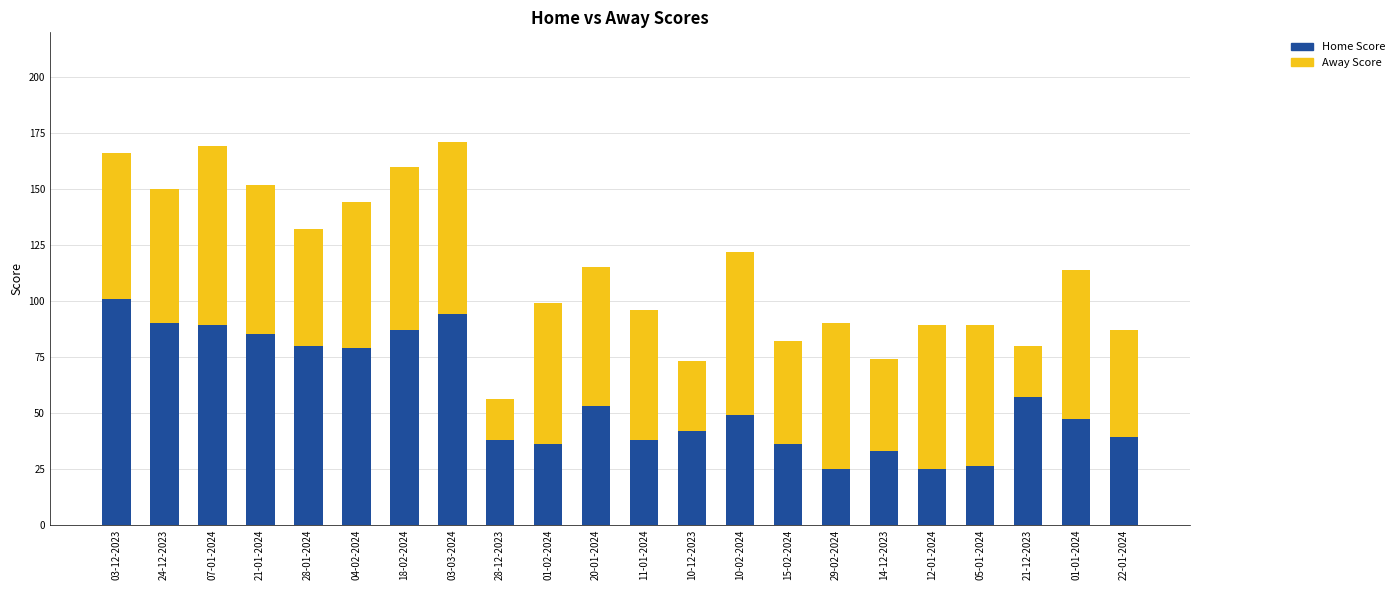

What is the difference between the maximum and second lowest values in the Home Score series?

76